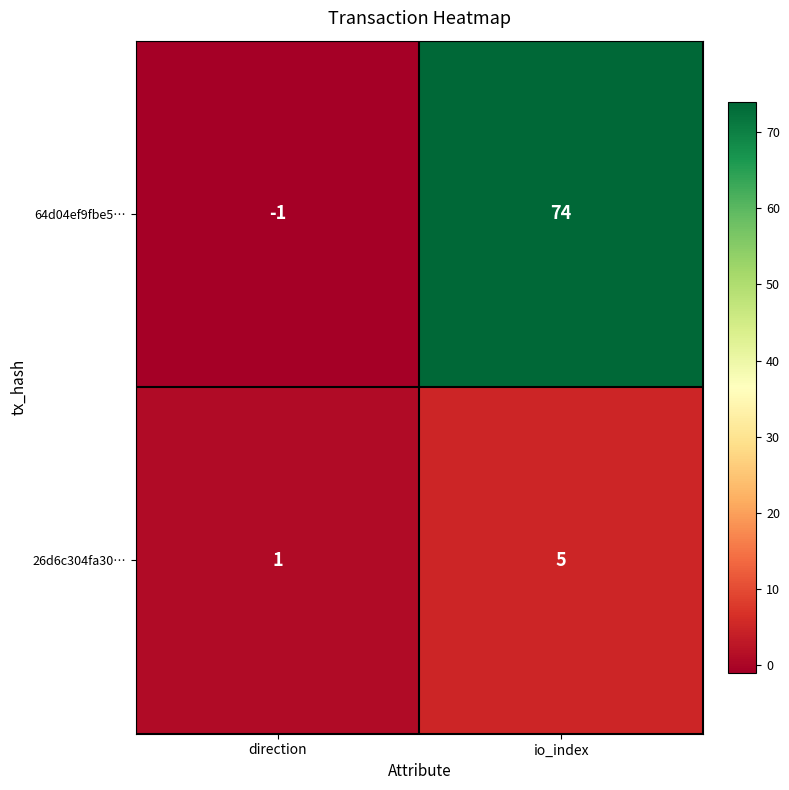

How many data points does each series have?

2